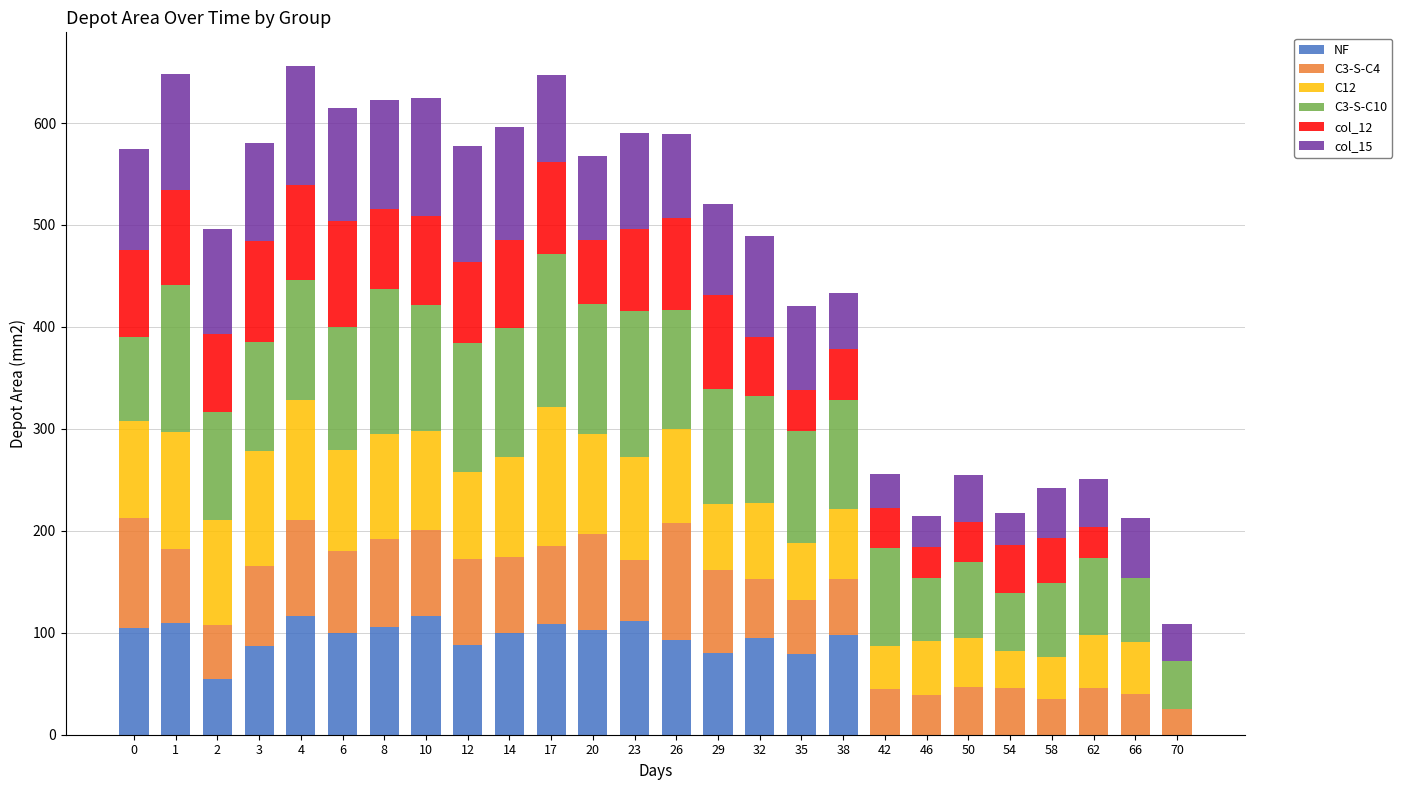

How many categories are shown in the chart?

26